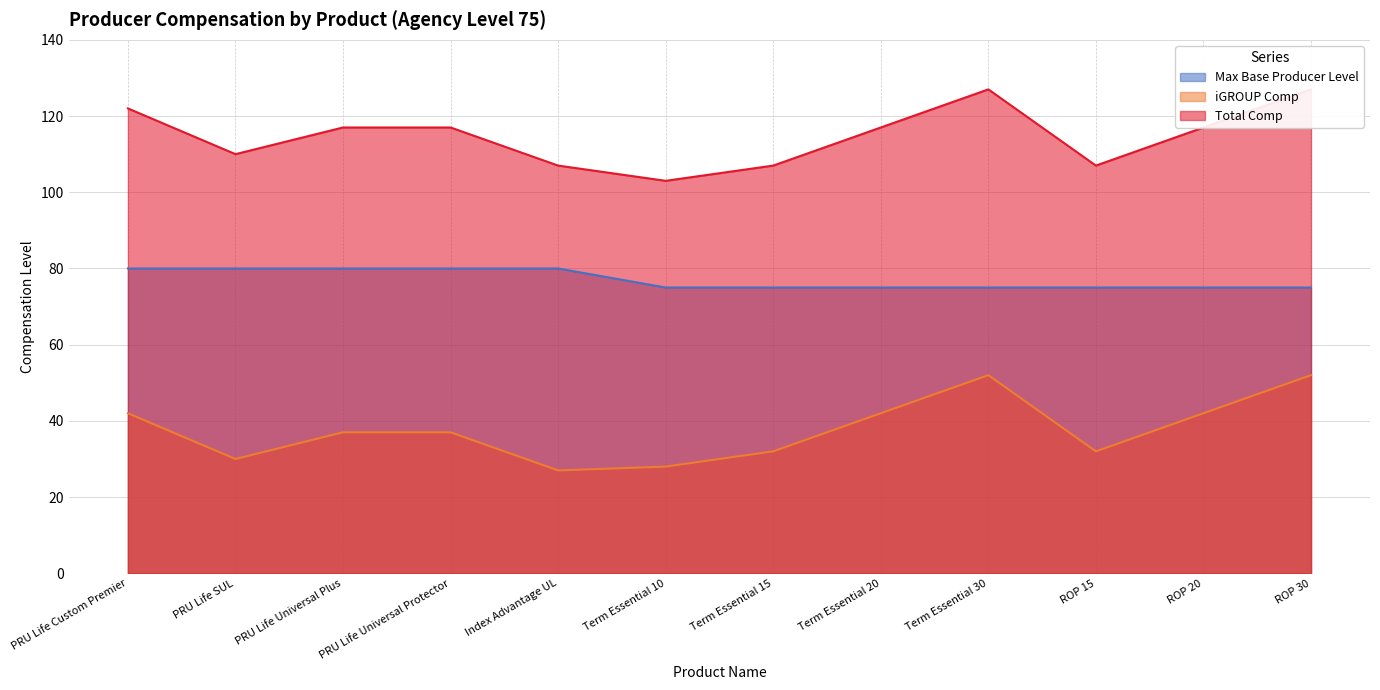

Reading left to right, list all the values displayed in this chart.

Max Base Producer Level: 80	80	80	80	80	75	75	75	75	75	75	75
iGROUP Comp: 42	30	37	37	27	28	32	42	52	32	42	52
Total Comp: 122	110	117	117	107	103	107	117	127	107	117	127